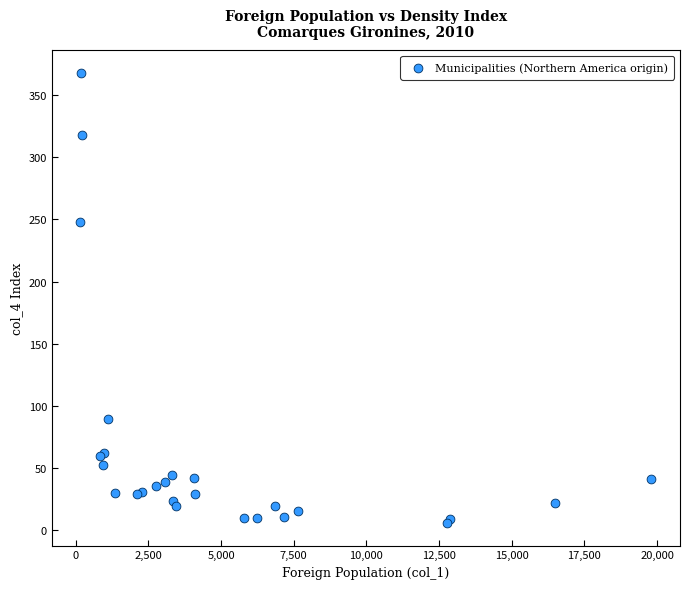

What Y value in the scatter plot is closest to 187?

248